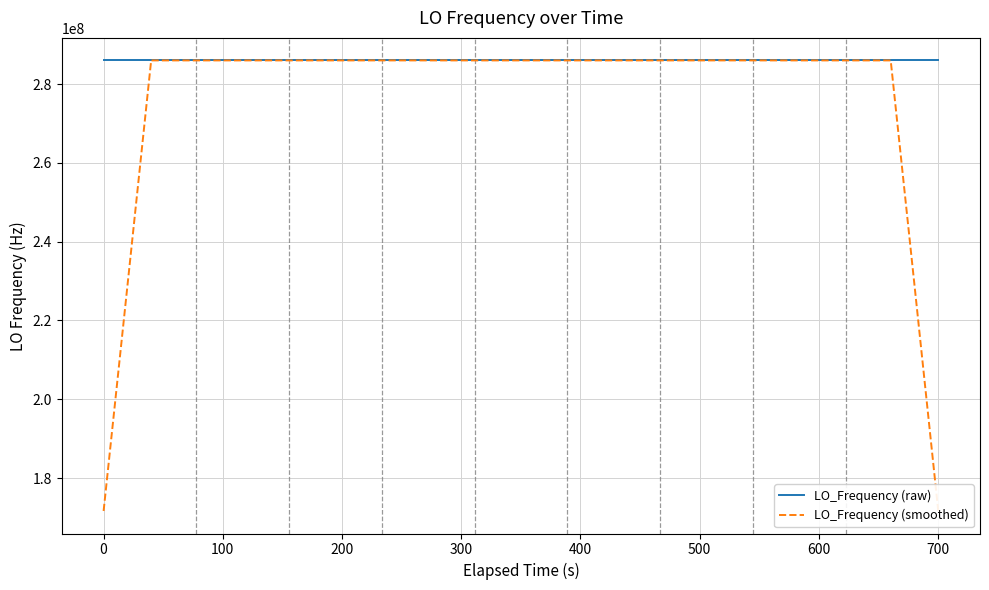

What is the minimum value for LO_Frequency (raw)?

286046996.8